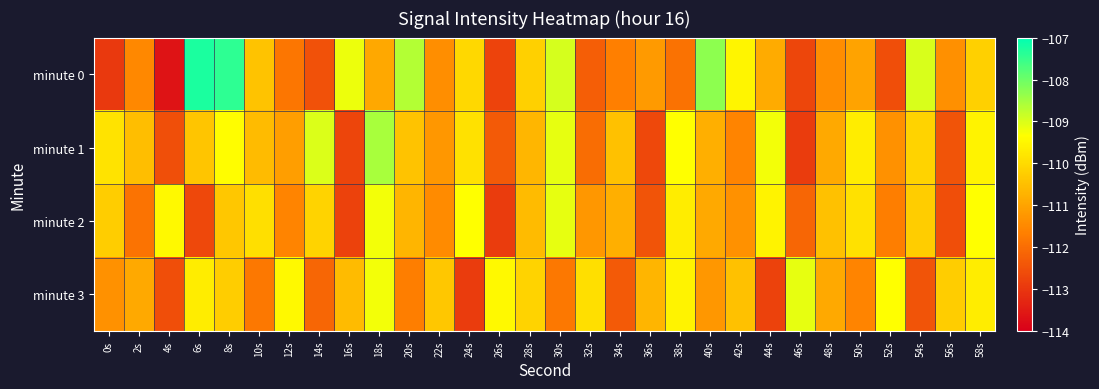

Reading left to right, transcribe all the data shown in this chart.

minute 0: 0s=-113.0	2s=-111.5	4s=-113.6	6s=-107.3	8s=-107.4	10s=-110.4	12s=-111.8	14s=-112.5	16s=-109.2	18s=-110.9	20s=-108.7	22s=-111.4	24s=-110.1	26s=-112.8	28s=-110.2	30s=-108.9	32s=-112.3	34s=-111.7	36s=-111.2	38s=-111.9	40s=-108.3	42s=-109.5	44s=-110.9	46s=-112.7	48s=-111.4	50s=-111.0	52s=-112.6	54s=-109.0	56s=-111.4	58s=-110.2
minute 1: 0s=-109.8	2s=-110.5	4s=-112.5	6s=-110.4	8s=-109.4	10s=-110.6	12s=-111.1	14s=-109.0	16s=-112.7	18s=-108.6	20s=-110.4	22s=-111.2	24s=-109.9	26s=-112.3	28s=-110.7	30s=-109.1	32s=-112.0	34s=-110.5	36s=-112.7	38s=-109.3	40s=-110.8	42s=-111.6	44s=-109.2	46s=-112.9	48s=-110.9	50s=-109.7	52s=-111.3	54s=-110.1	56s=-112.5	58s=-109.6
minute 2: 0s=-110.2	2s=-111.9	4s=-109.5	6s=-112.7	8s=-110.3	10s=-109.9	12s=-111.6	14s=-110.1	16s=-112.8	18s=-109.2	20s=-110.7	22s=-111.5	24s=-109.3	26s=-112.9	28s=-110.6	30s=-109.1	32s=-111.2	34s=-110.8	36s=-112.5	38s=-109.7	40s=-110.9	42s=-111.3	44s=-109.6	46s=-112.1	48s=-110.5	50s=-109.9	52s=-111.7	54s=-110.2	56s=-112.6	58s=-109.3
minute 3: 0s=-111.3	2s=-110.9	4s=-112.6	6s=-109.7	8s=-110.2	10s=-111.8	12s=-109.5	14s=-112.1	16s=-110.6	18s=-109.2	20s=-111.7	22s=-110.3	24s=-112.9	26s=-109.5	28s=-110.1	30s=-111.8	32s=-109.9	34s=-112.3	36s=-110.7	38s=-109.6	40s=-111.2	42s=-110.5	44s=-112.8	46s=-109.1	48s=-110.9	50s=-111.6	52s=-109.3	54s=-112.5	56s=-110.2	58s=-109.7